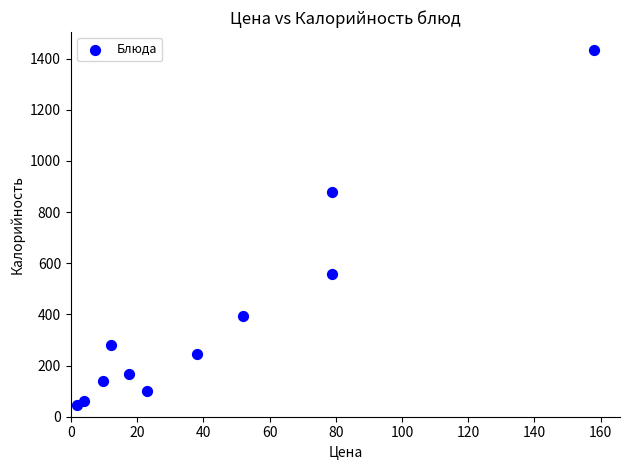

What is the average Y value?

391.3